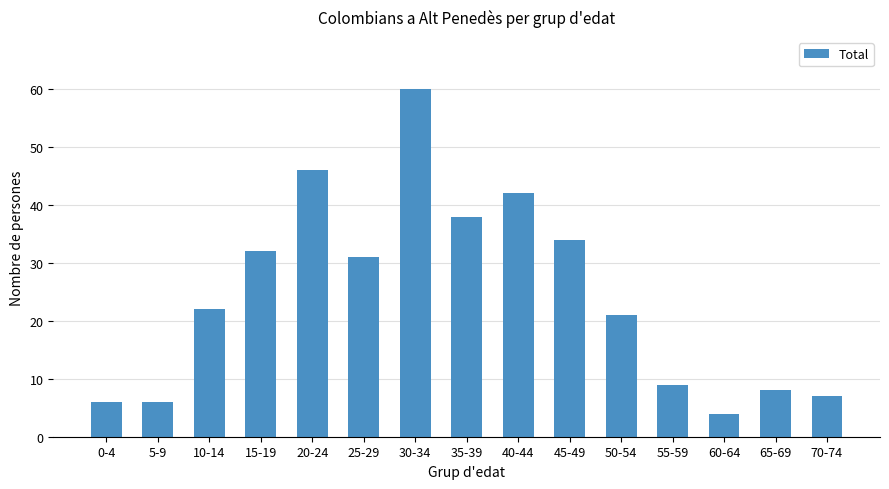

What is the difference between the maximum and minimum values?

56